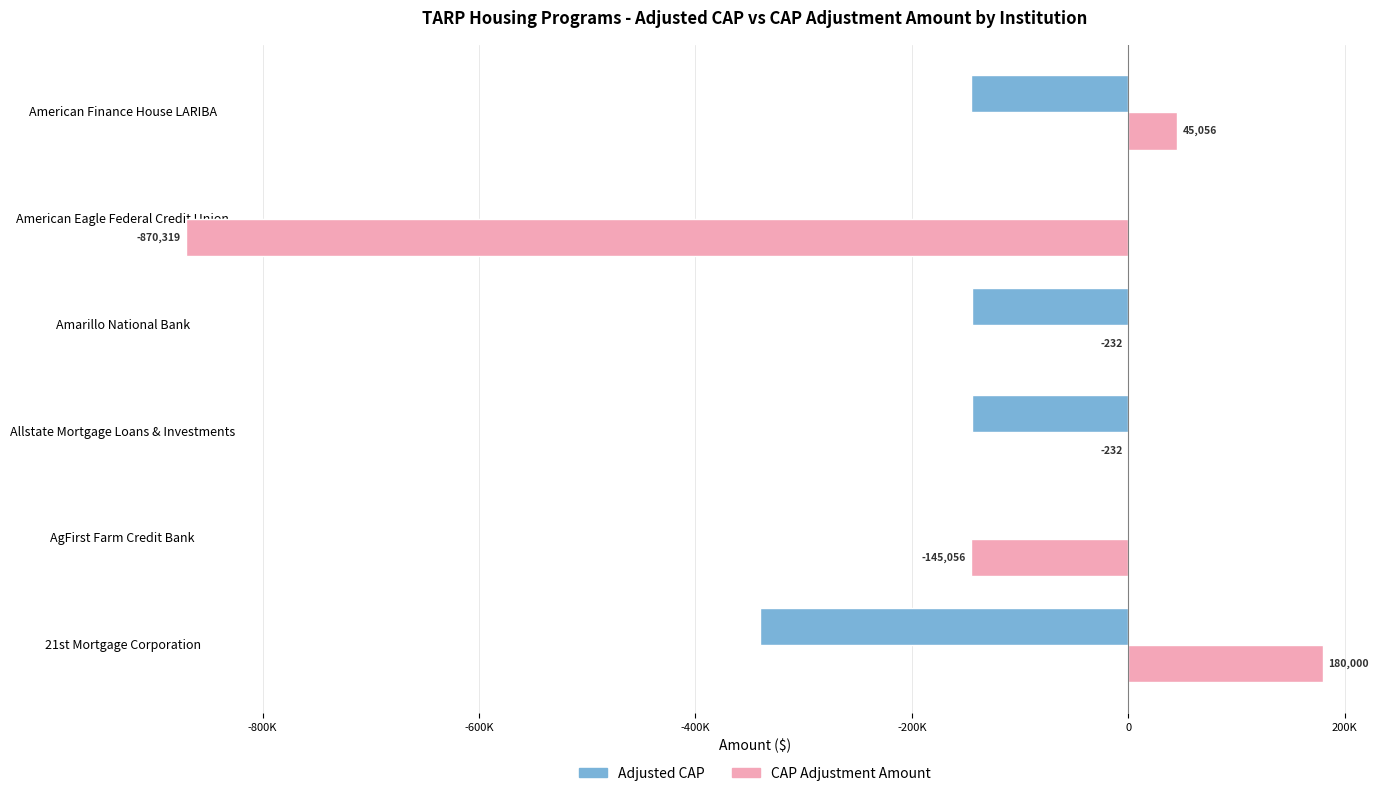

What are all the series names shown in the legend?

Adjusted CAP, CAP Adjustment Amount